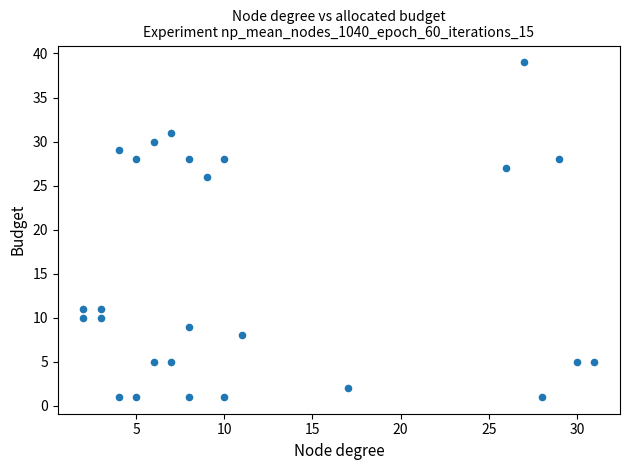

What Y value in the scatter plot is closest to 20?

26